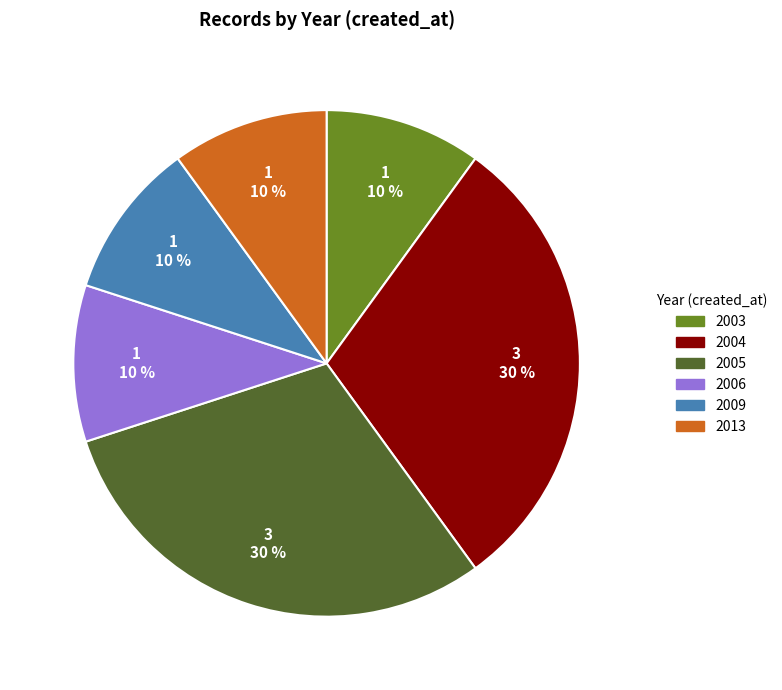

How many segments does this pie chart have?

6